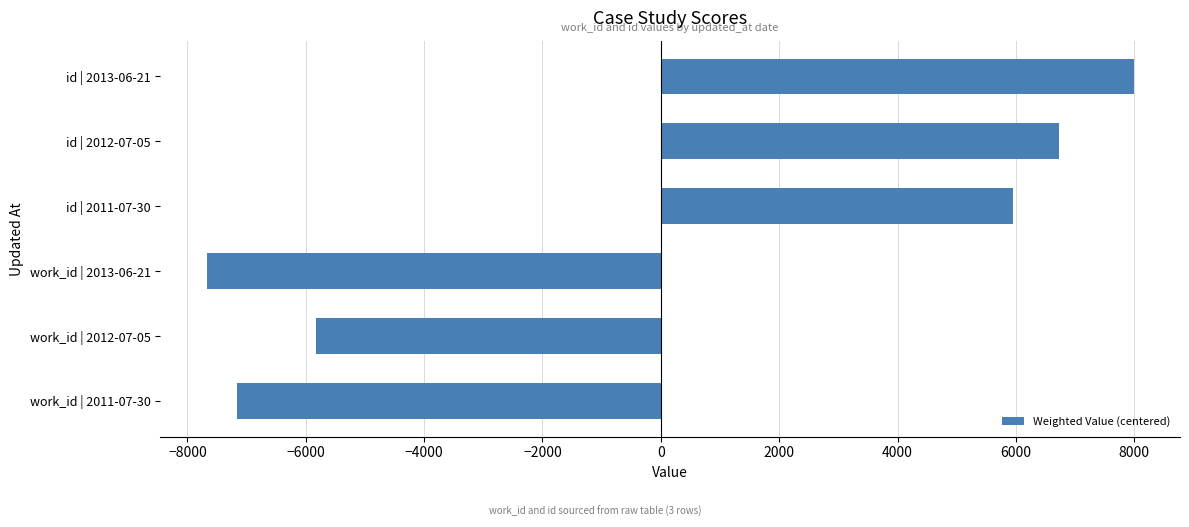

Rank the categories by value from lowest to highest.

work_id | 2013-06-21, work_id | 2011-07-30, work_id | 2012-07-05, id | 2011-07-30, id | 2012-07-05, id | 2013-06-21